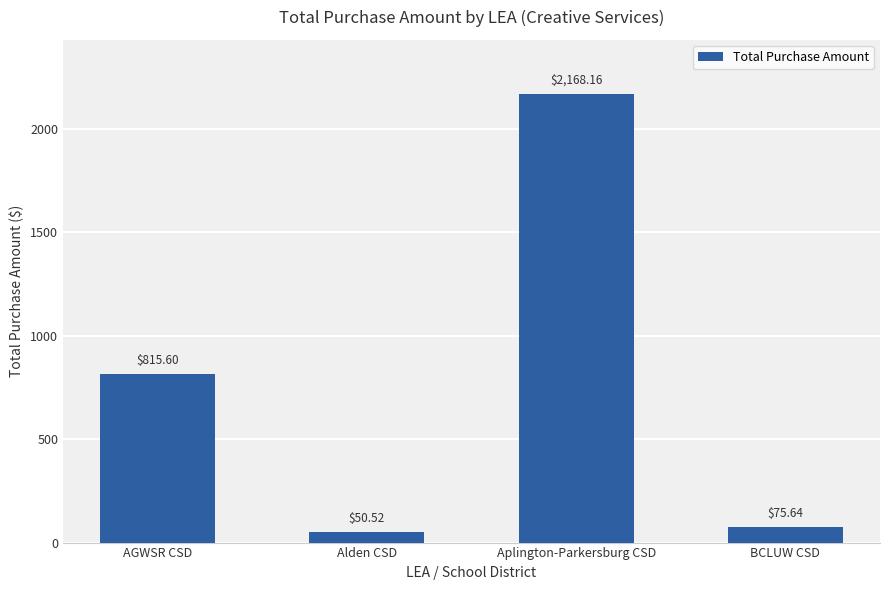

What is the change in value from AGWSR CSD to Alden CSD?

-765.1